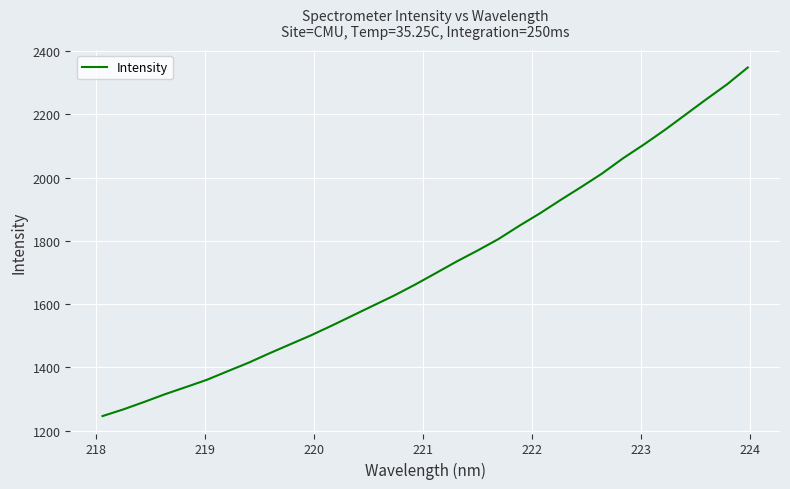

What is the greatest value displayed?

2348.6